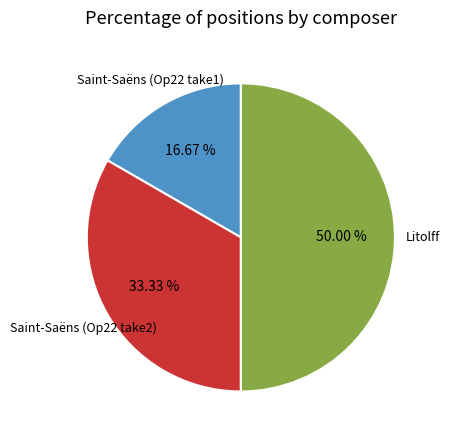

How many segments does this pie chart have?

3